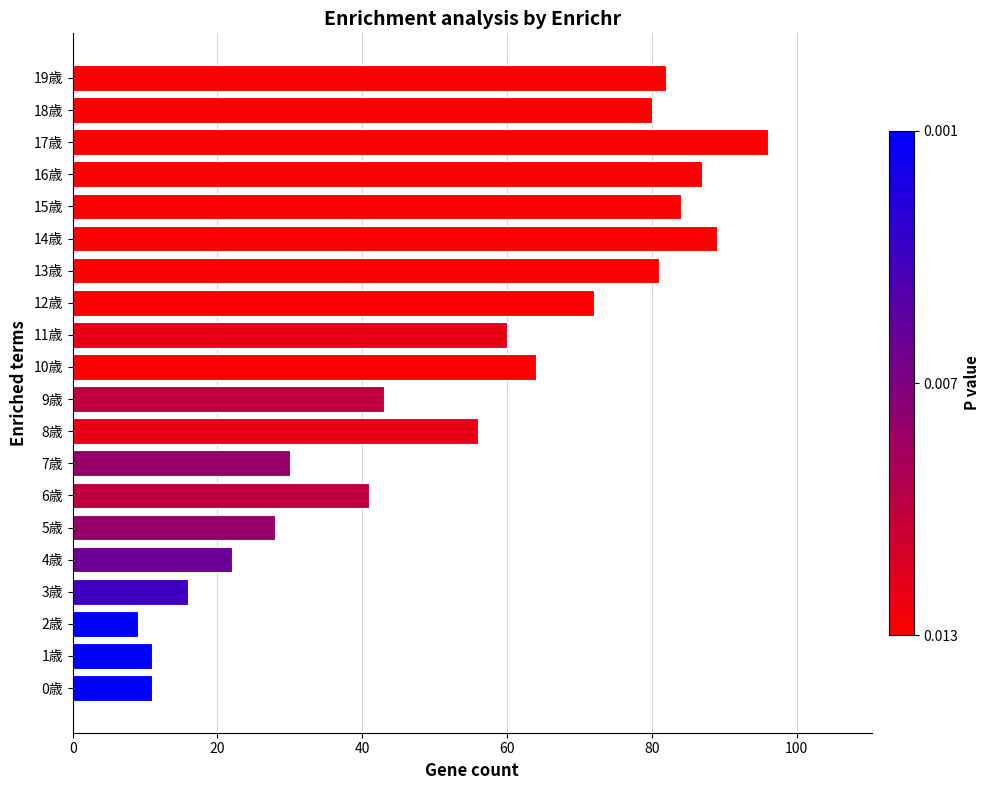

What is the greatest value displayed?

96